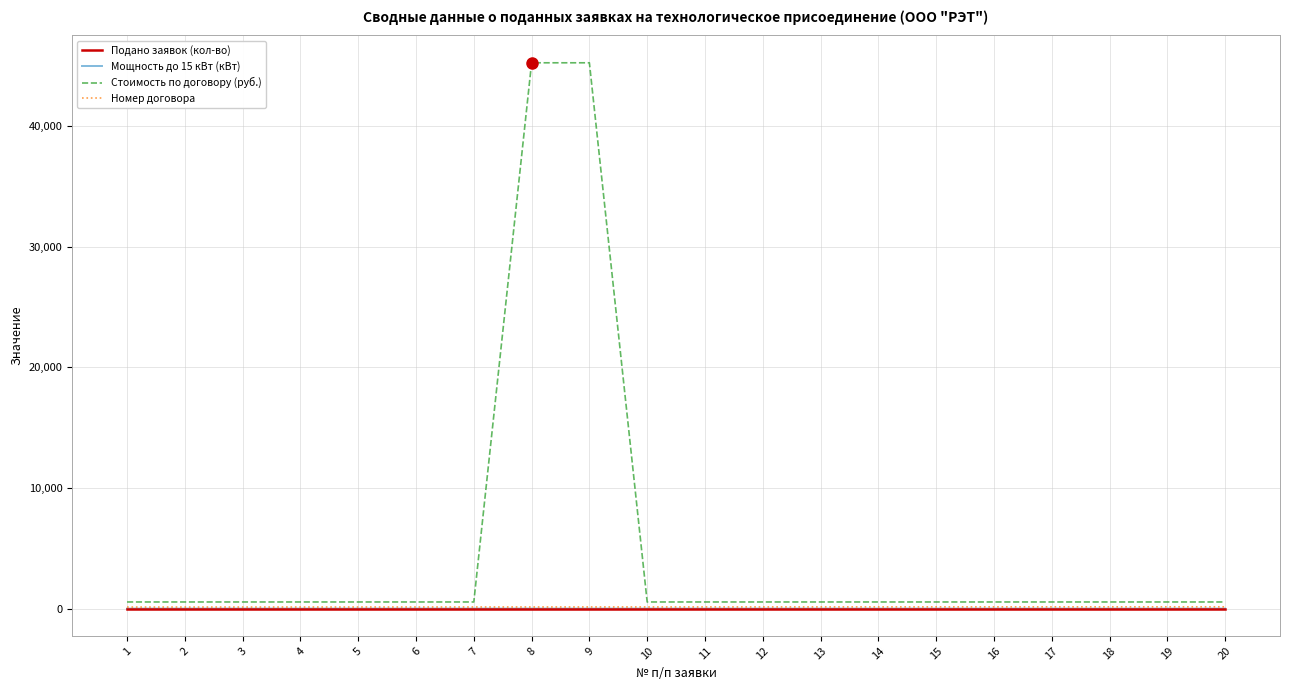

Which series has the widest spread of values?

Стоимость по договору (руб.)